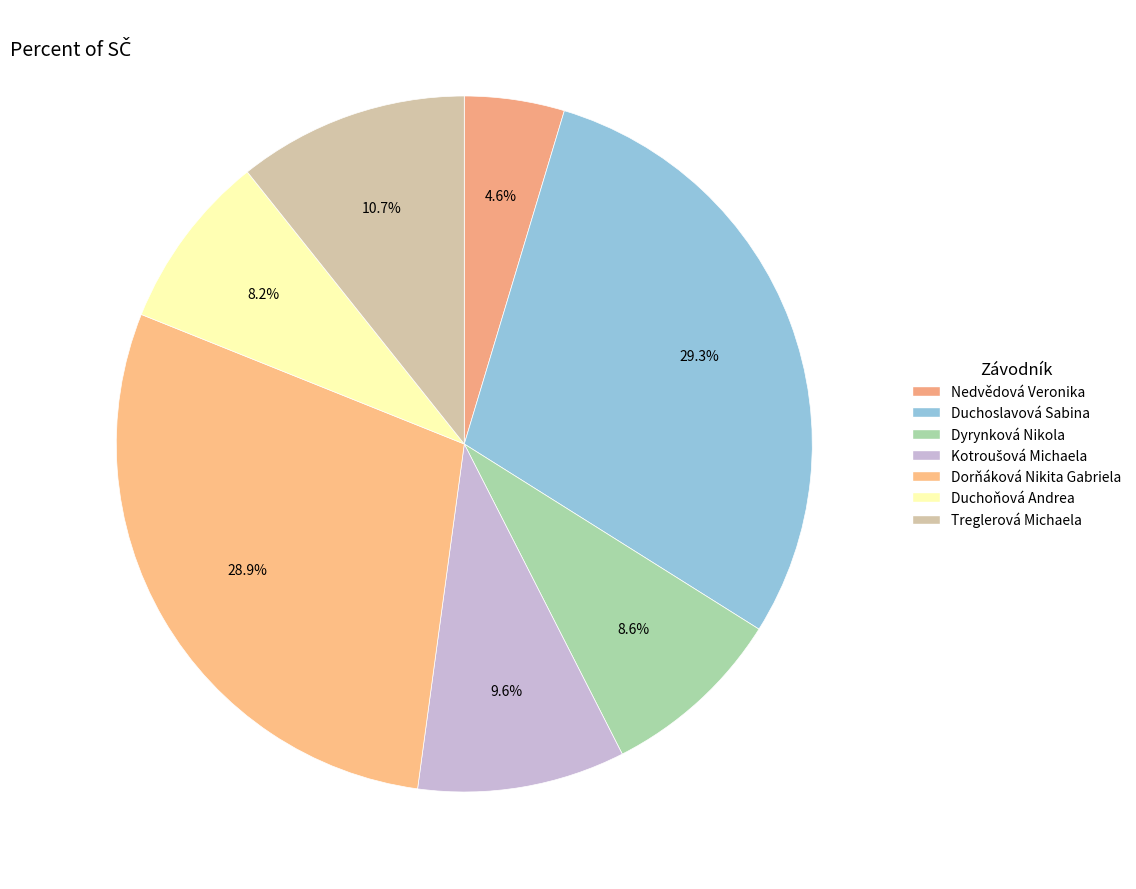

Approximately how many times larger is the value at Treglerová Michaela compared to Duchoňová Andrea?

1.3